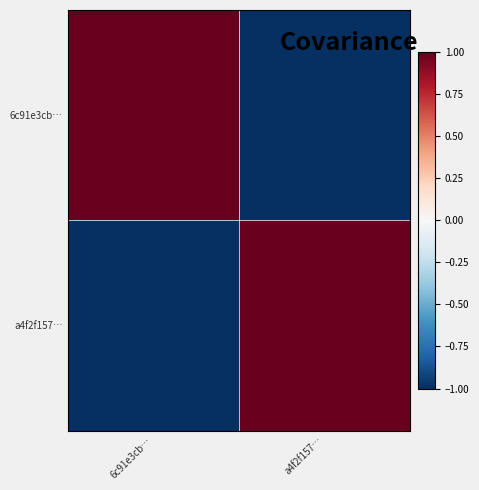

Rank the series by their maximum value, from lowest to highest.

6c91e3cb…, a4f2f157…